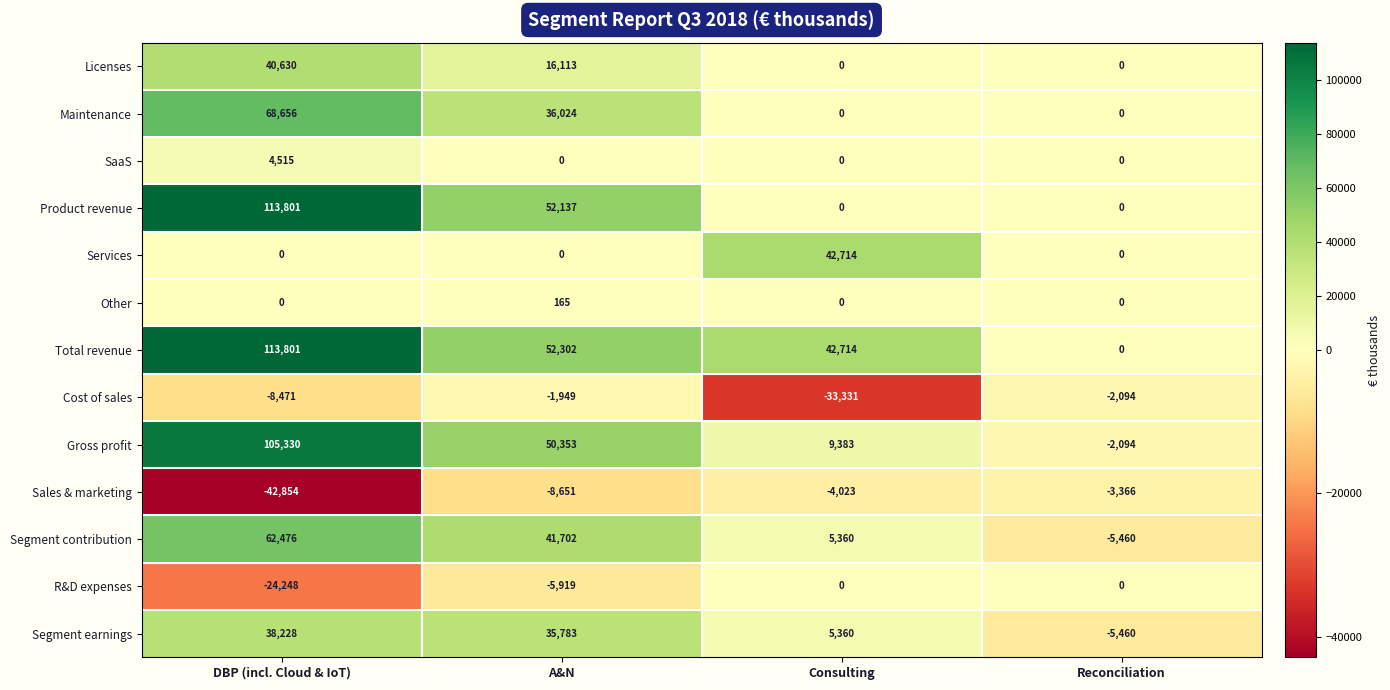

Where does the Product revenue series first go above 52137?

DBP (incl. Cloud & IoT)